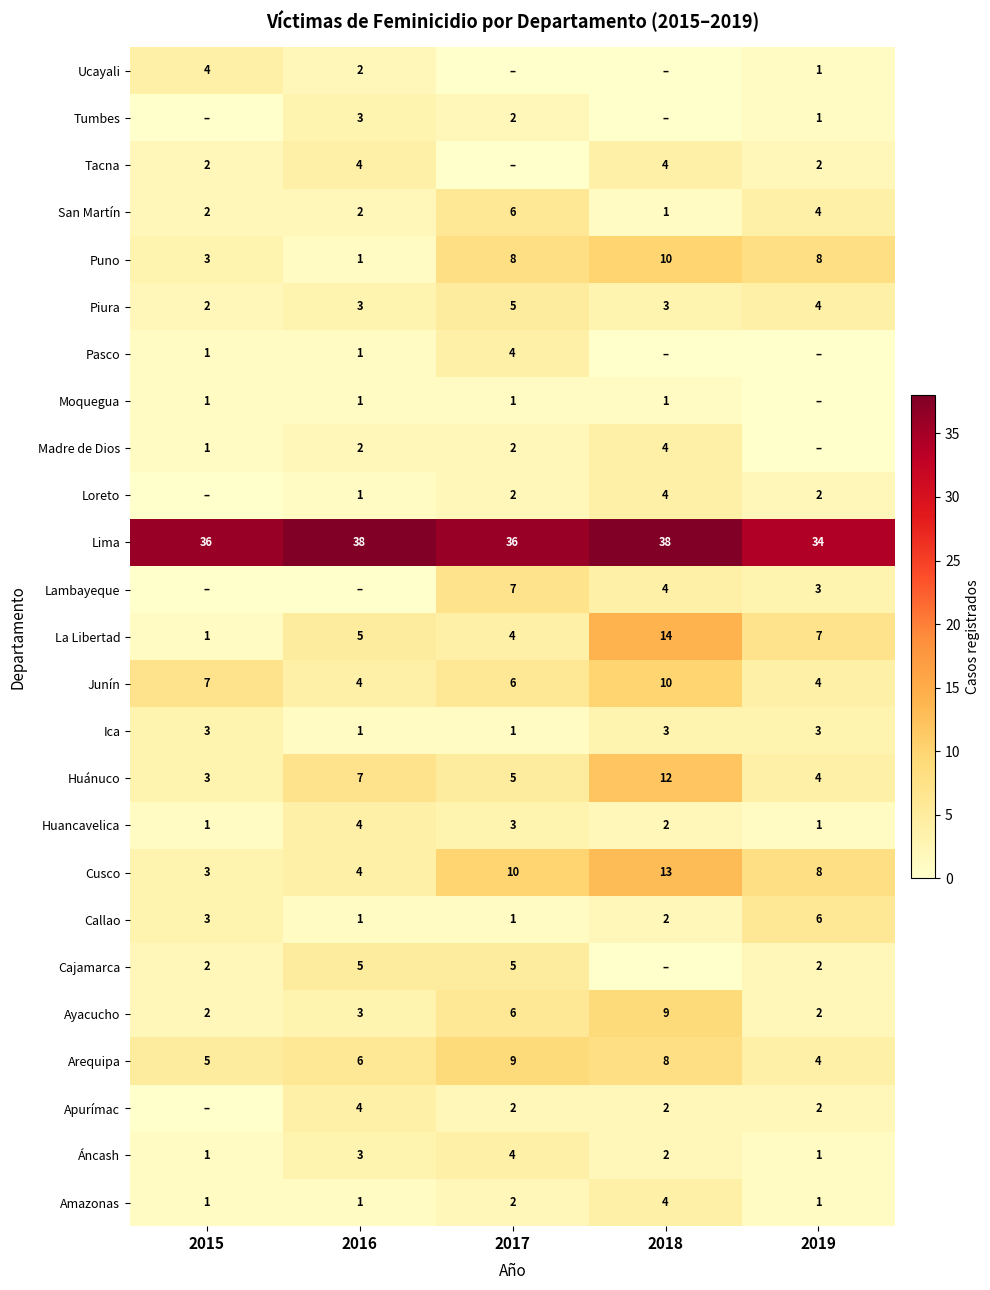

What is the greatest value displayed?

38